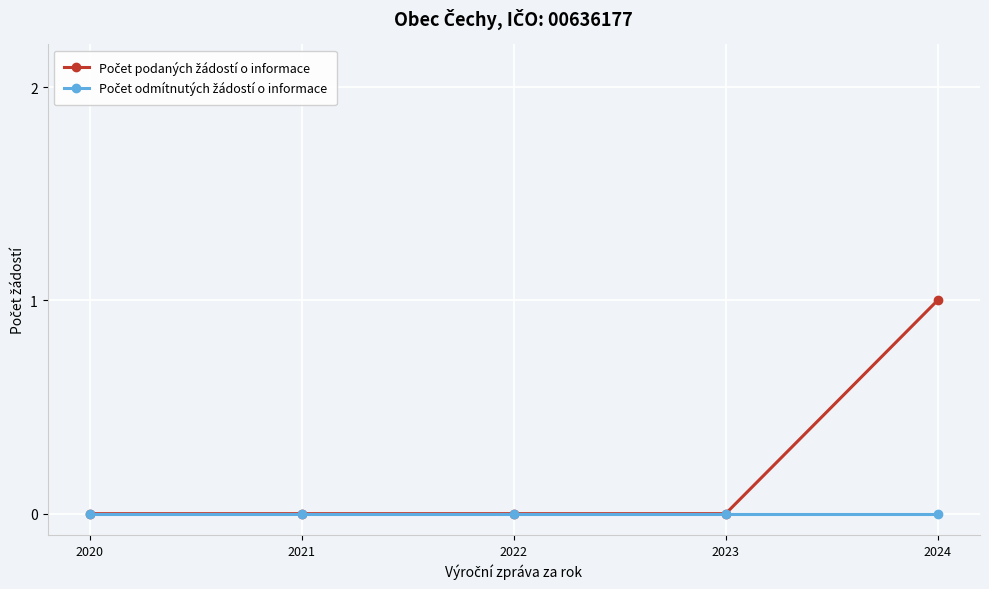

At which category is the sum across all series the highest?

2024